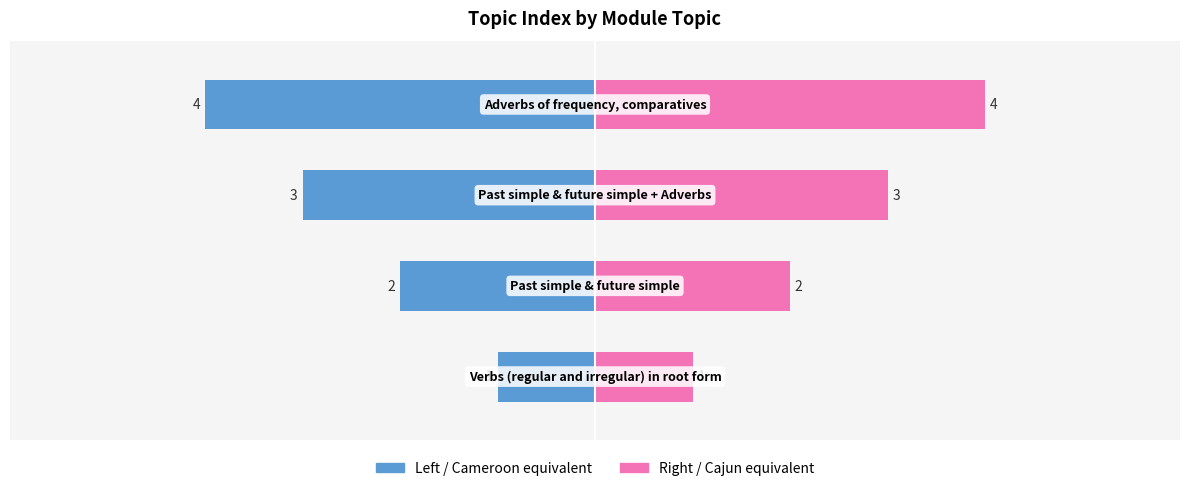

Is it true that Topic Index (Right) equals 1 at 1?

False